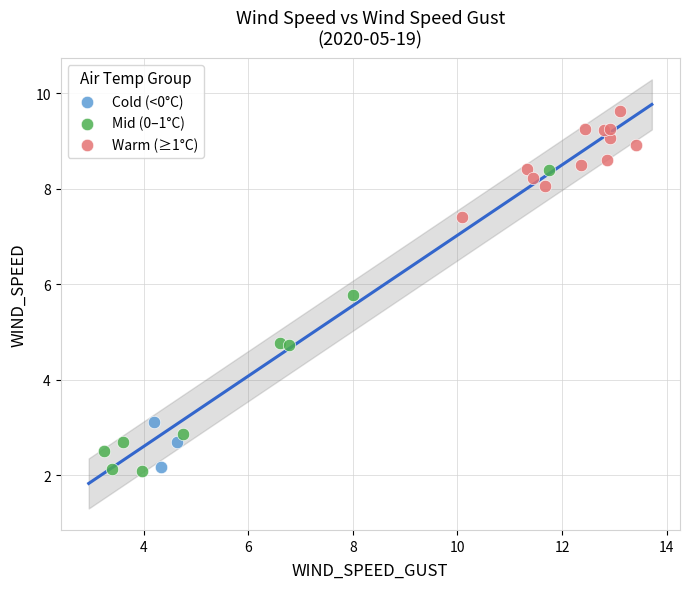

Which series contains the highest Y value?

Warm (≥1°C)